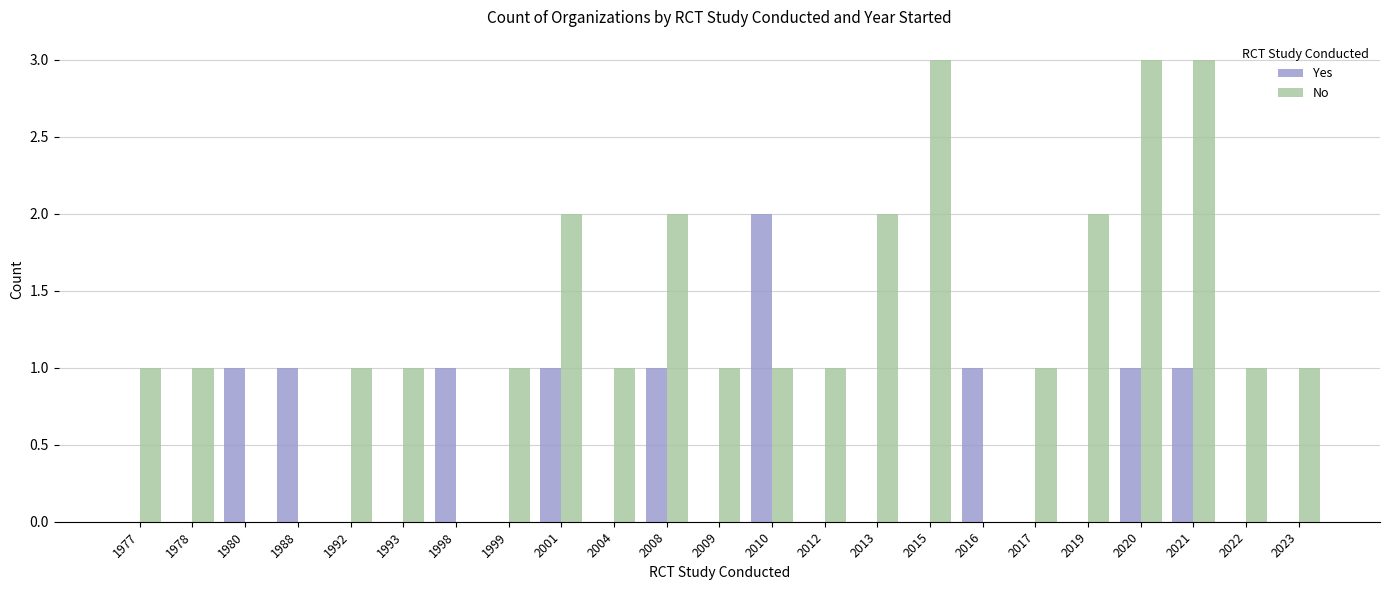

Which category has the highest value in the Yes series?

2010